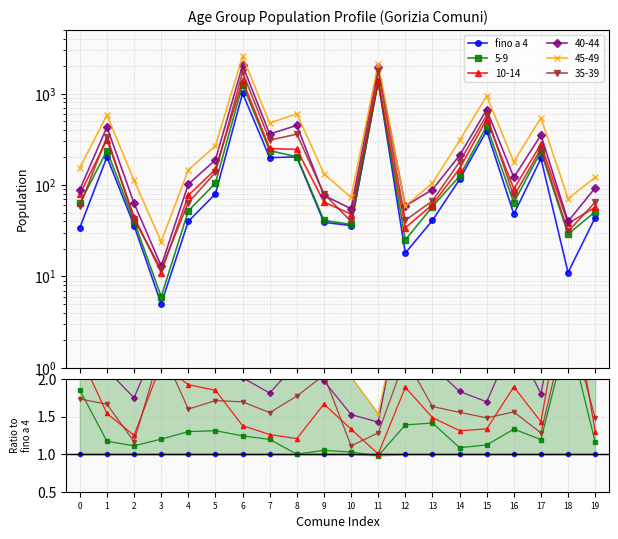

Which series changed the most between 6 and 9?

45-49